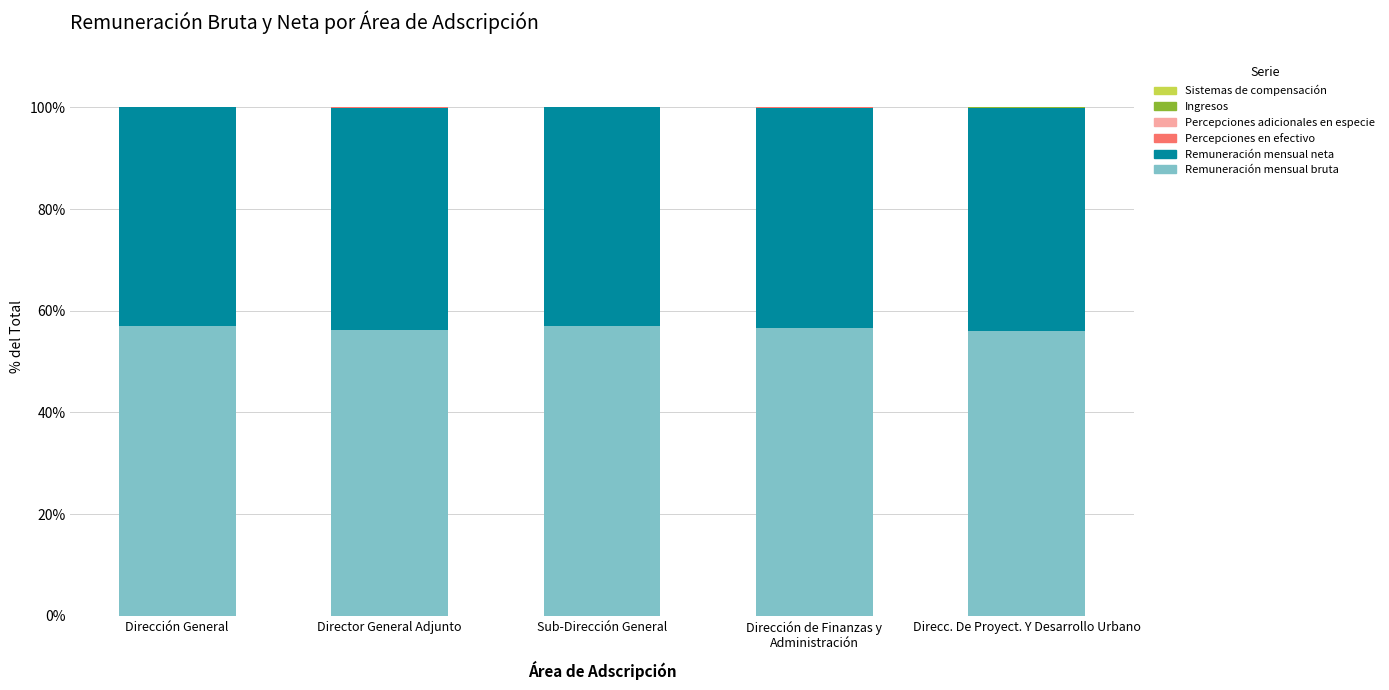

Is it true that Remuneración mensual bruta equals 98.7 at Director General Adjunto?

False